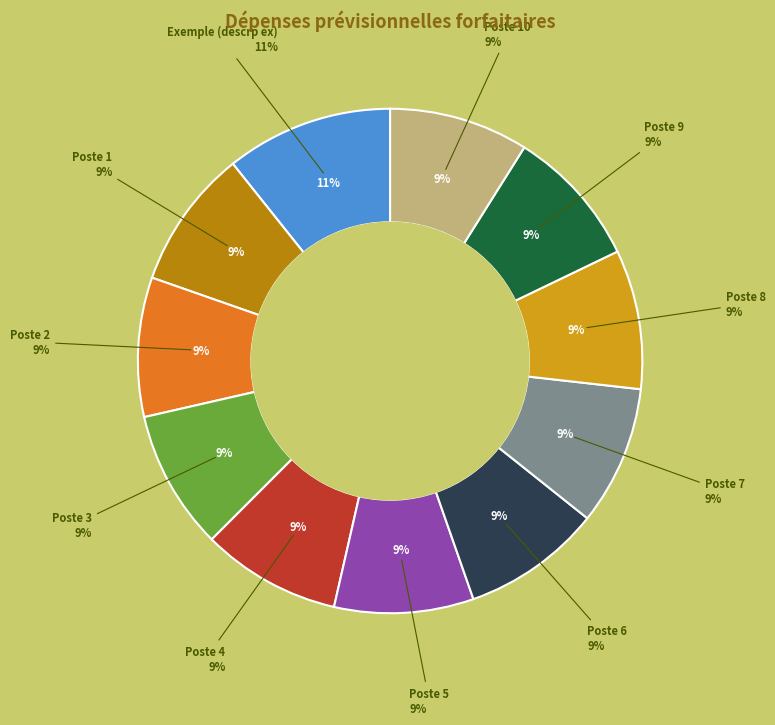

What percentage is the Poste 6 slice, to the nearest percent?

9%